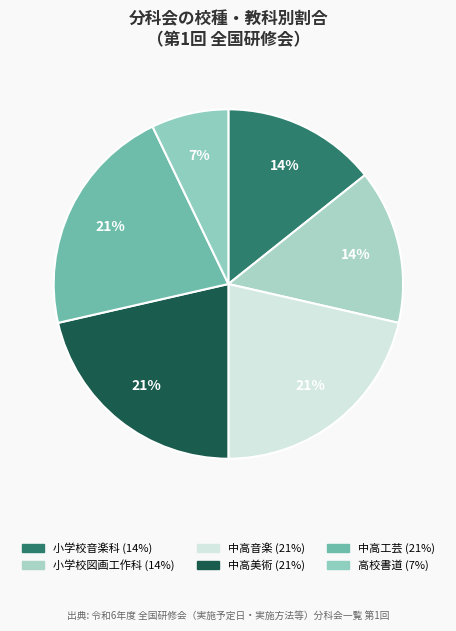

Count the number of slices in the pie.

6